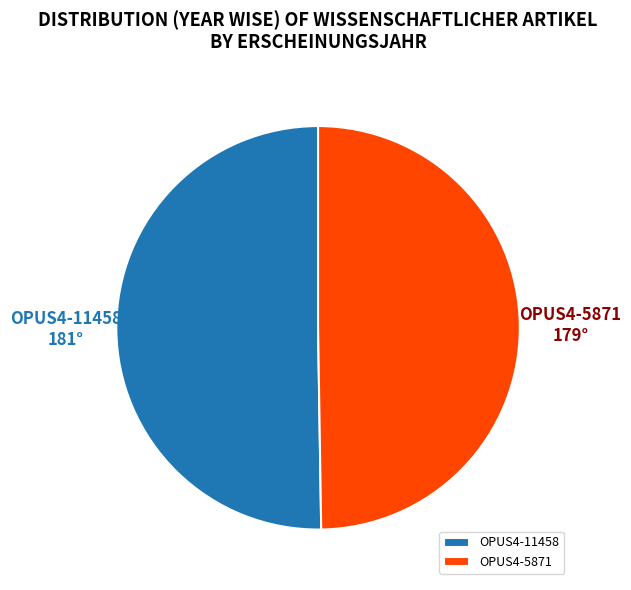

True or false: OPUS4-11458 accounts for 50% of the total.

True